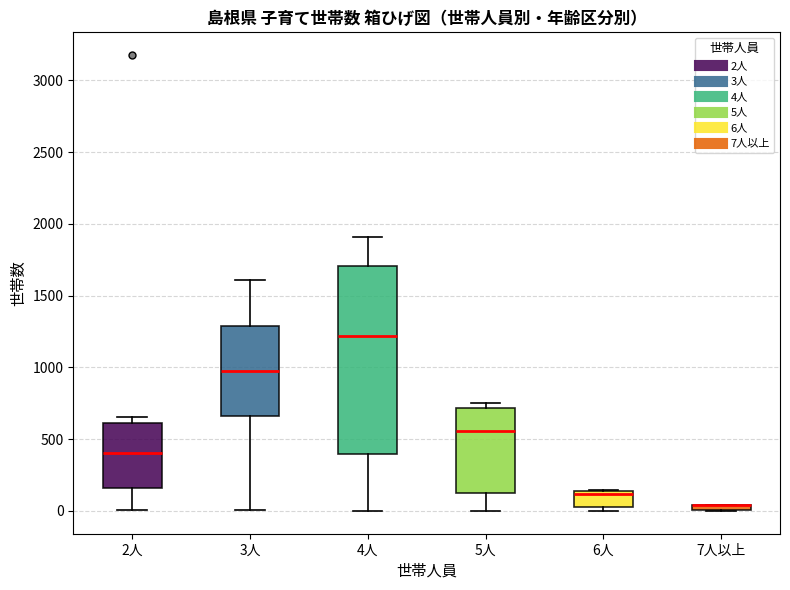

Where is the upper edge of the box for 7人以上 on the y-axis? The values are not printed on the chart, so give them approximately, as read against the axis.

50